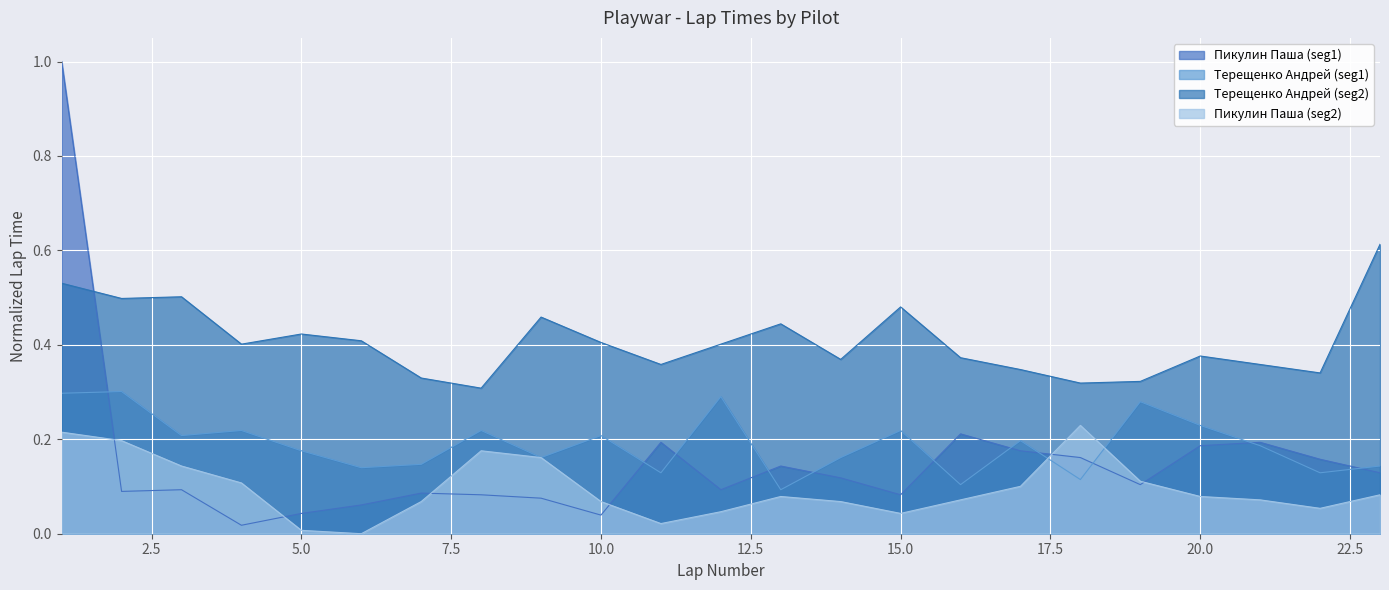

Is it true that Терещенко Андрей (seg1) equals 0.1 at 10.0?

False